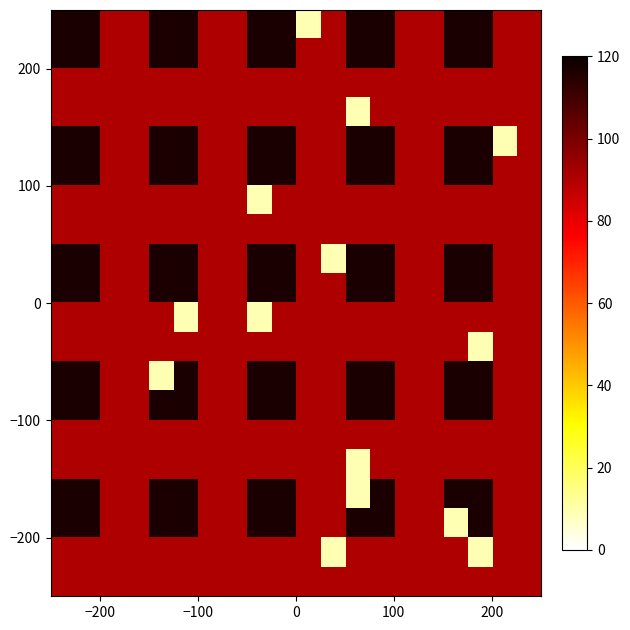

At how many categories does at least one series exceed 40?

20